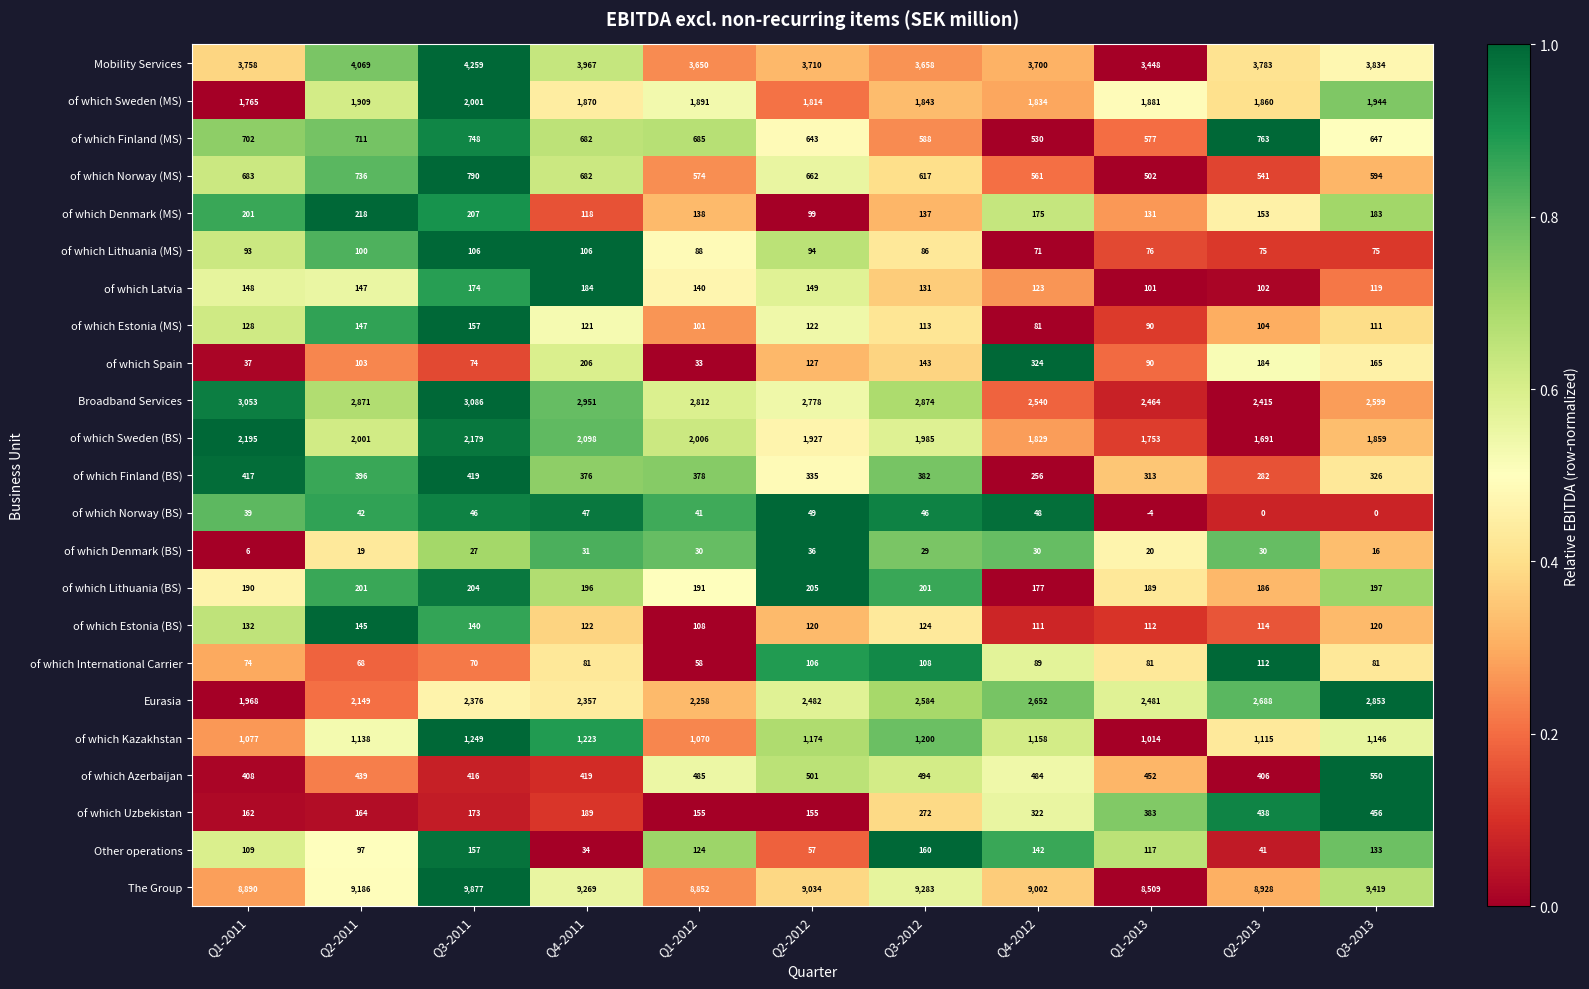

What is the total value across all series at Q3-2013?

27427